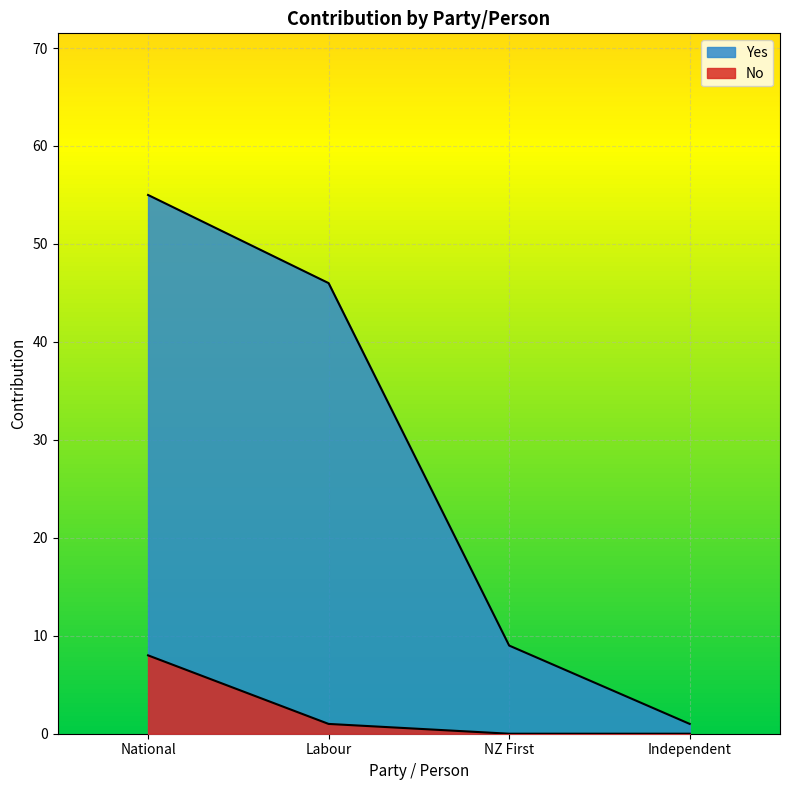

Does the chart have visible grid lines?

Yes